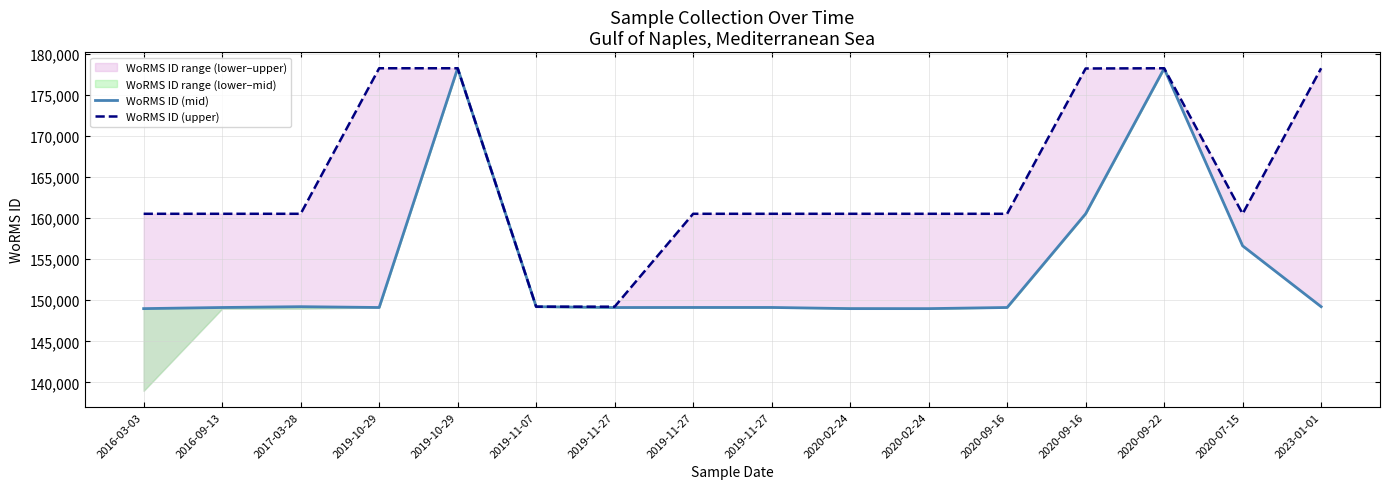

At which label does WoRMS ID (mid) first exceed 149126?

2017-03-28